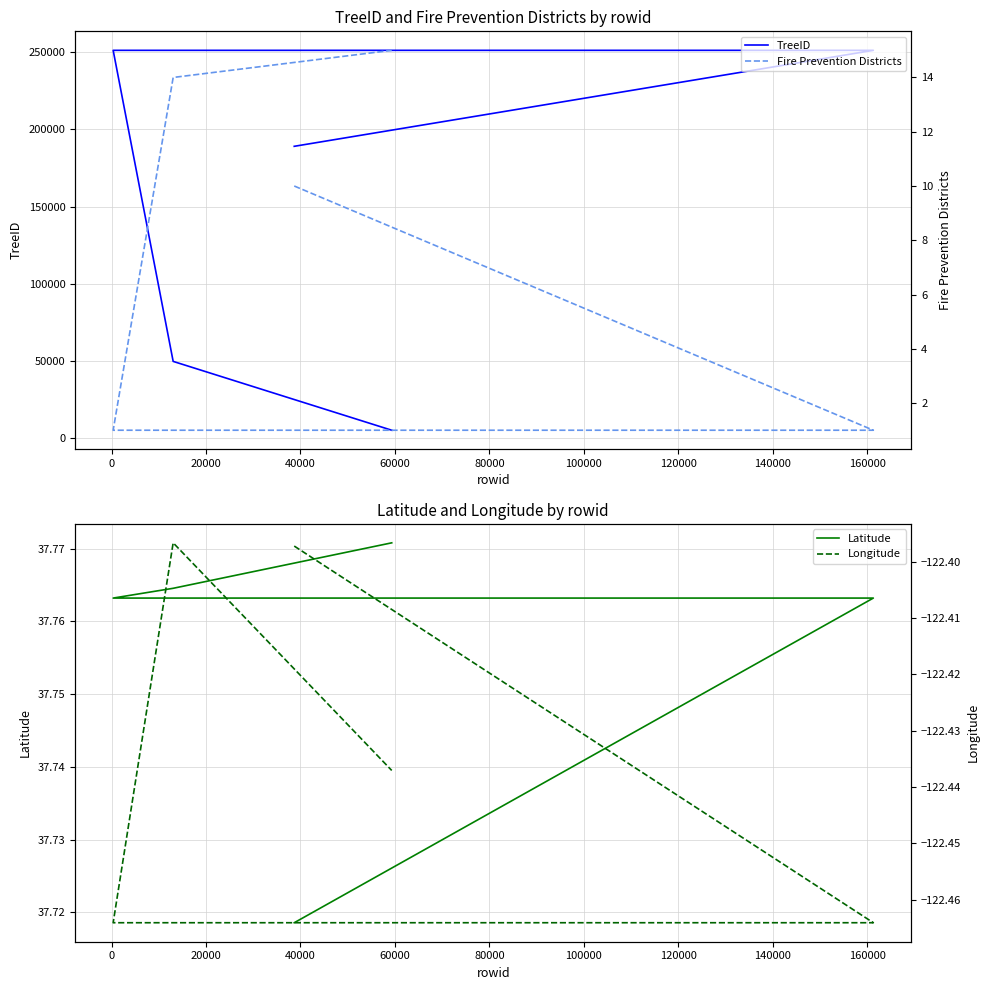

Is it true that Longitude equals -122.4 at 40000?

True